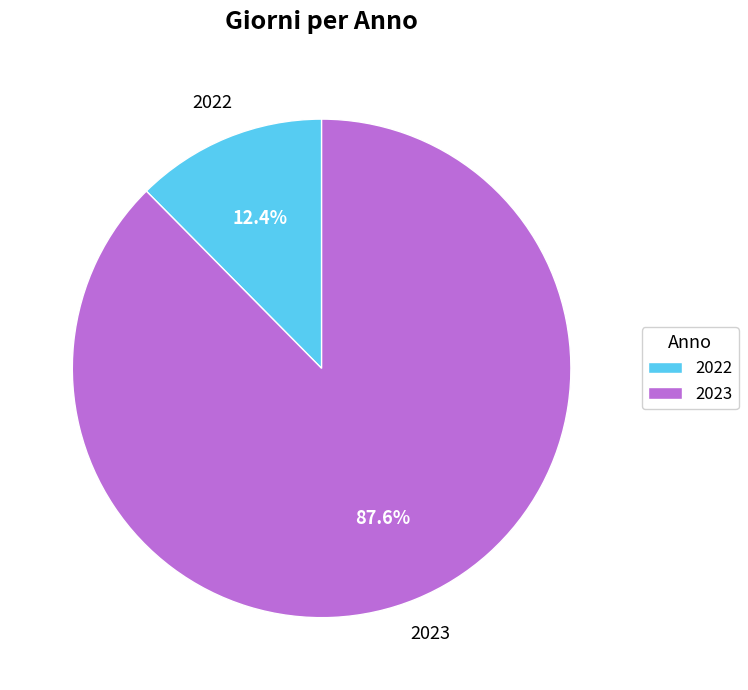

Approximately how many times larger is the value at 2023 compared to 2022?

7.1